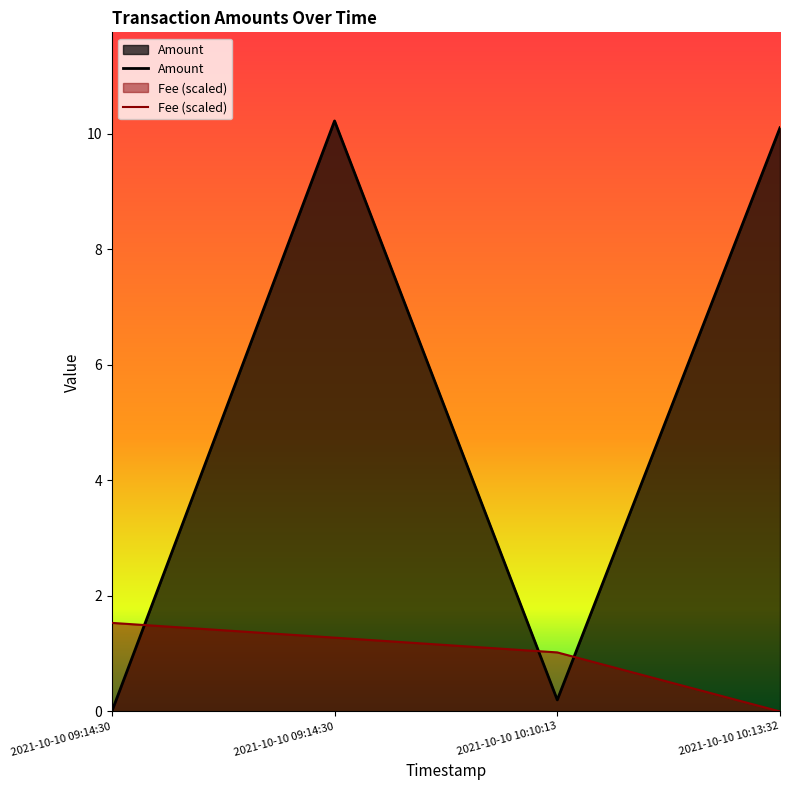

Which series has the largest range (max minus min)?

Amount